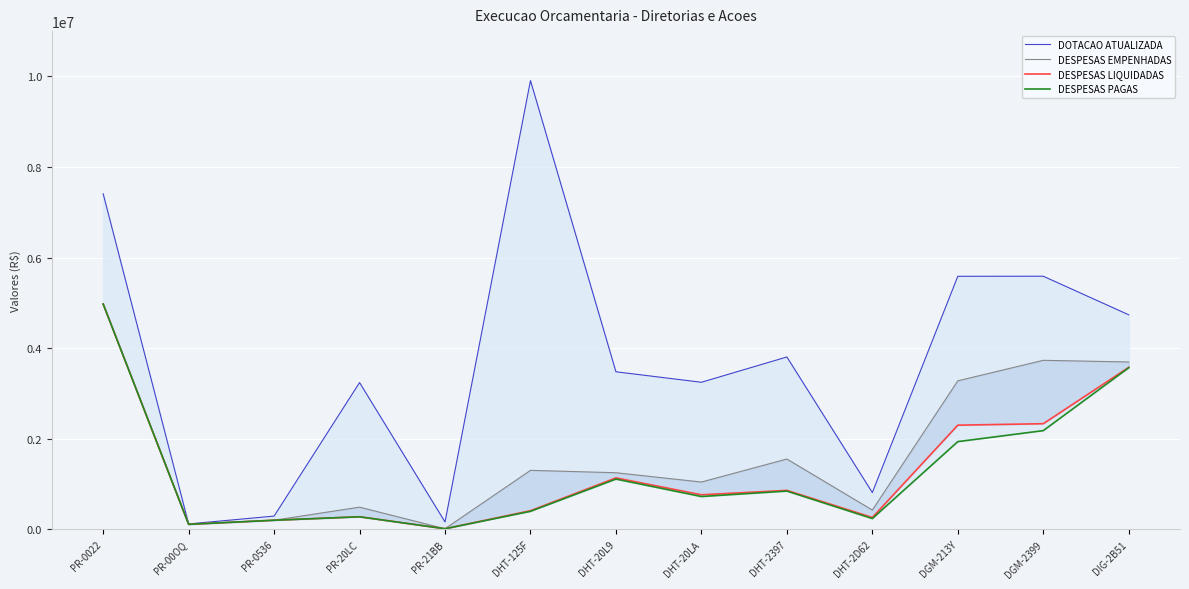

What is the lowest value of the DESPESAS LIQUIDADAS series?

13039.6